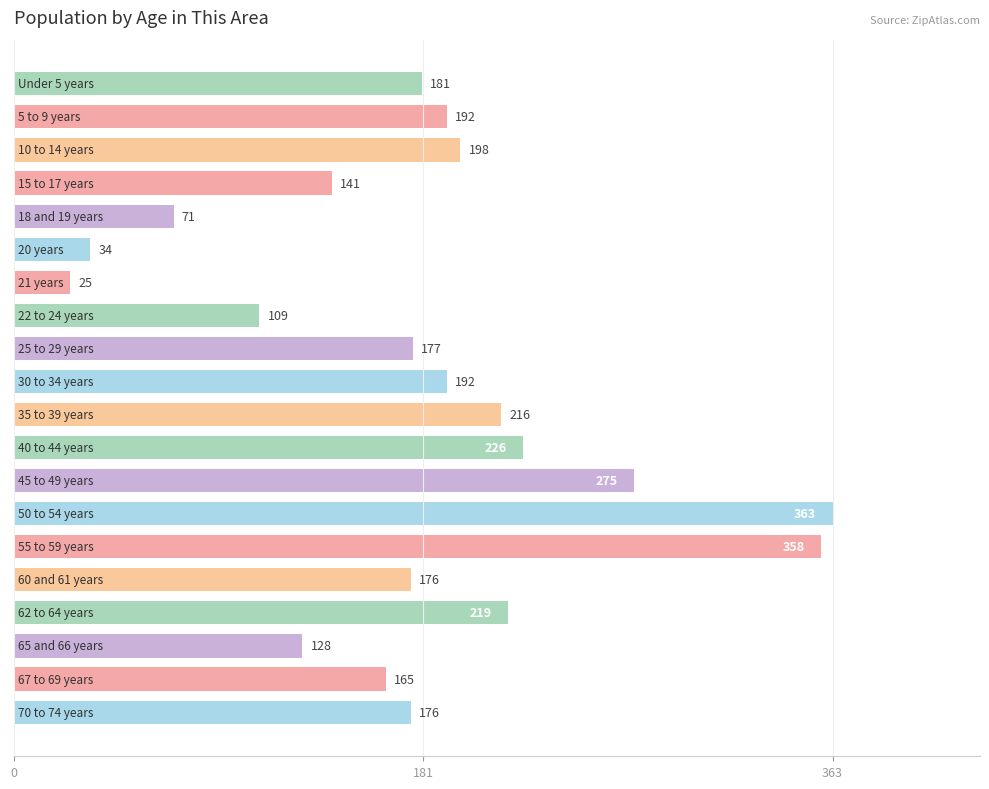

Reading top to bottom, list all the values displayed in this chart.

181	192	198	141	71	34	25	109	177	192	216	226	275	363	358	176	219	128	165	176